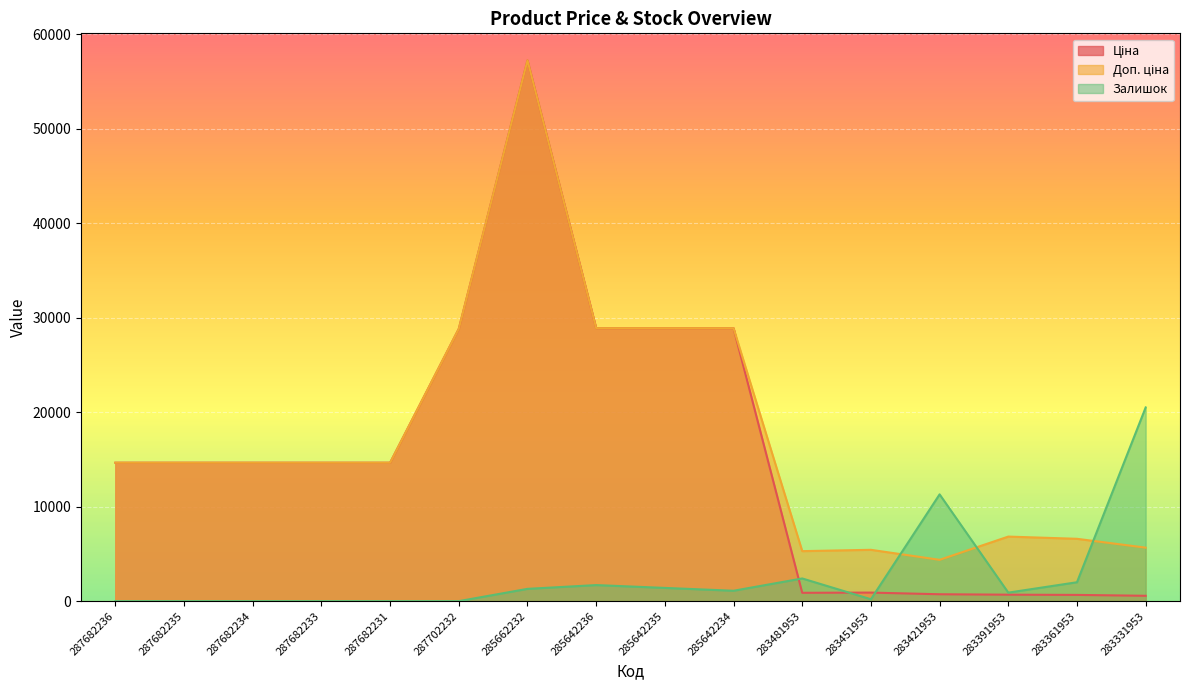

How many values in the Ціна series exceed 14649?

10